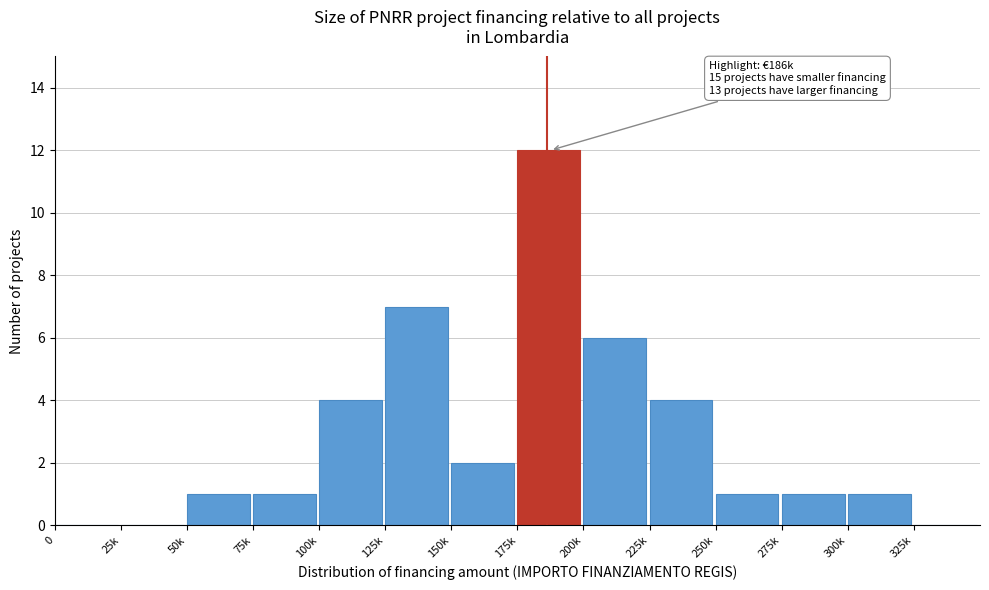

Reading right to left, transcribe all the data shown in this chart.

325k=0	300k=1	275k=1	250k=1	225k=4	200k=6	175k=12	150k=2	125k=7	100k=4	75k=1	50k=1	25k=0	0=0